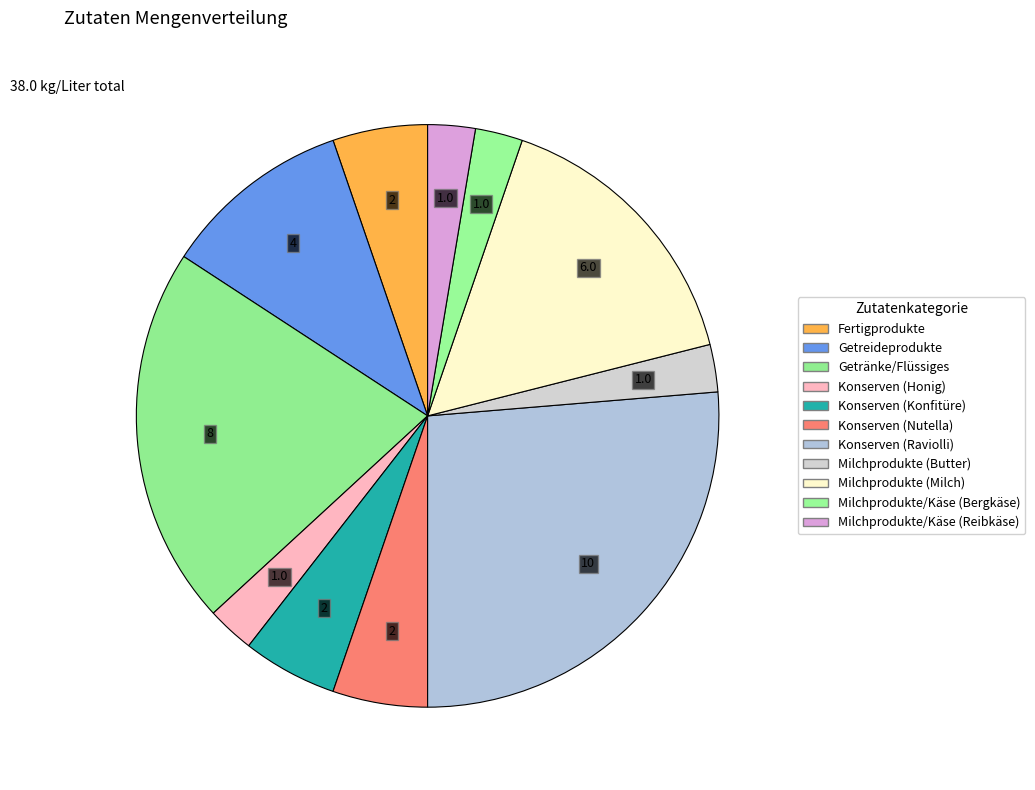

Does Fertigprodukte represent more than half of the total?

No